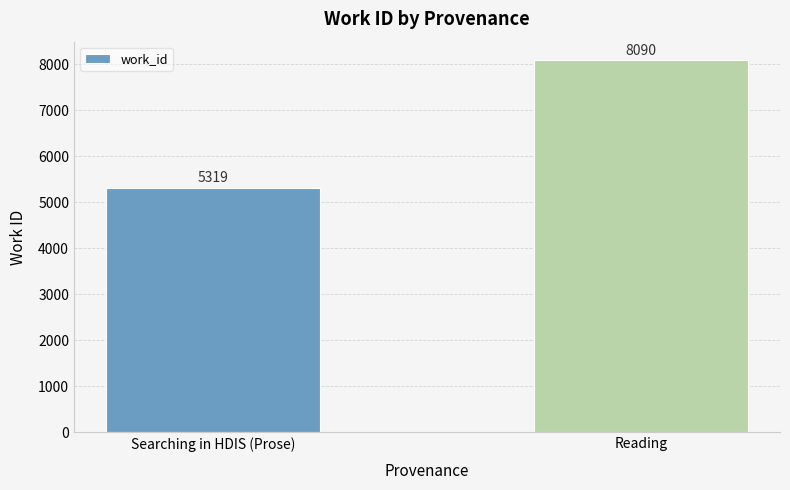

At which label is the value closest to 6704?

Searching in HDIS (Prose)